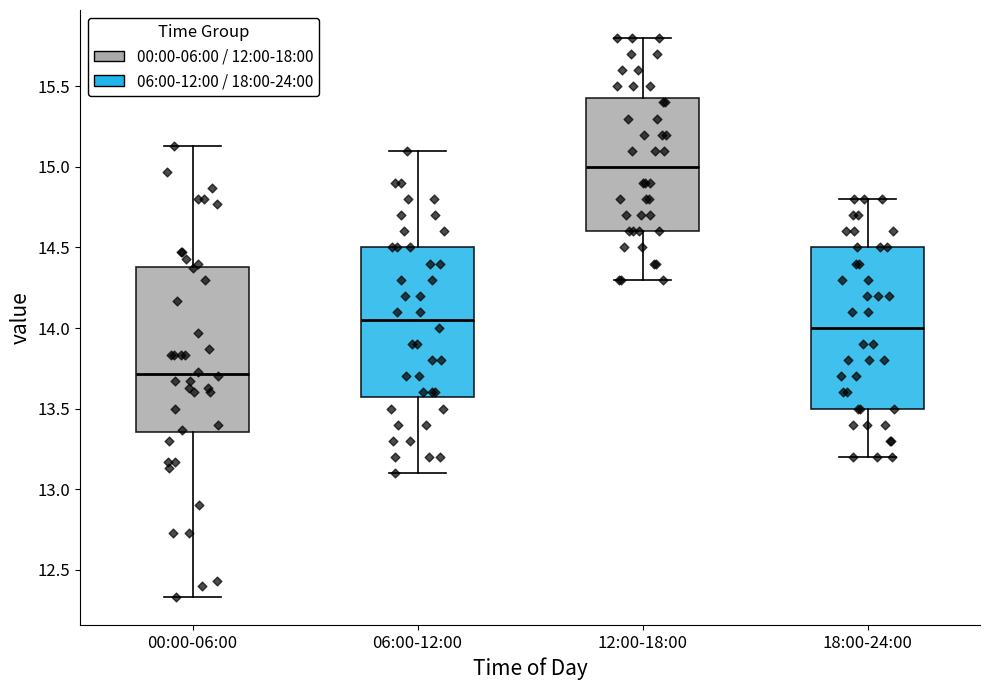

Which box has the lowest median line?

00:00-06:00